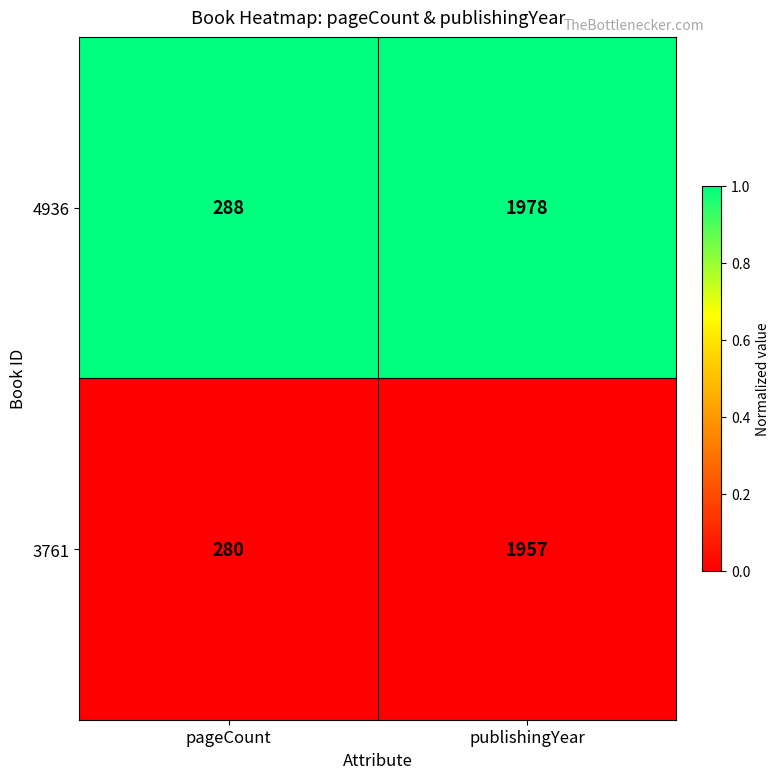

At which category does the chart reach its peak across all series?

publishingYear